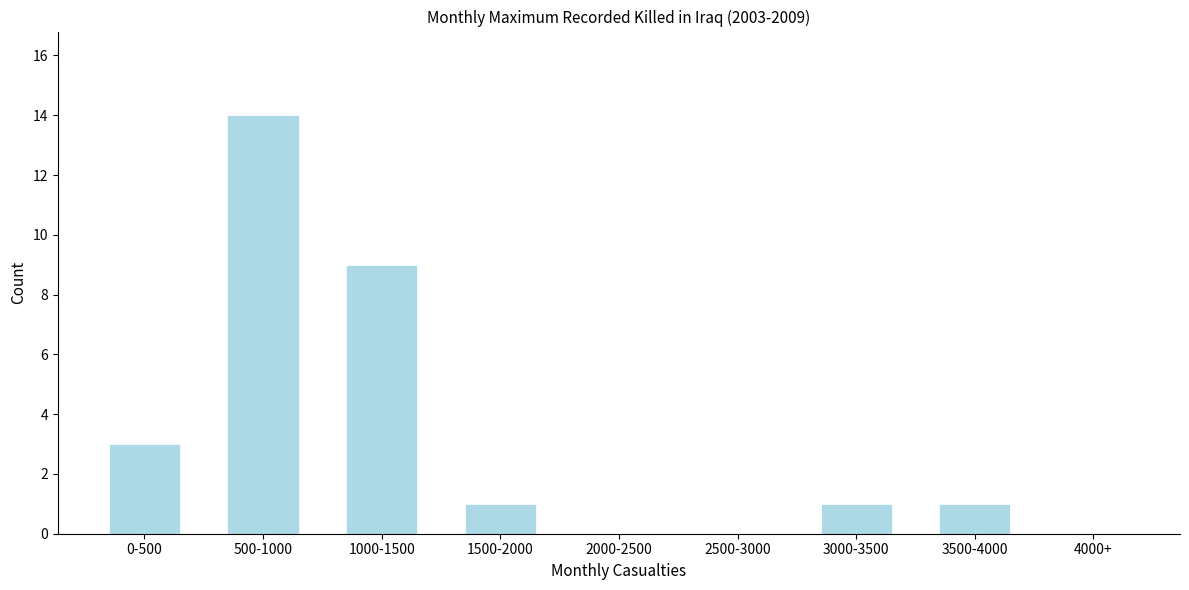

Reading left to right, what are all the values shown in this chart?

0-500=3	500-1000=14	1000-1500=9	1500-2000=1	2000-2500=0	2500-3000=0	3000-3500=1	3500-4000=1	4000+=0